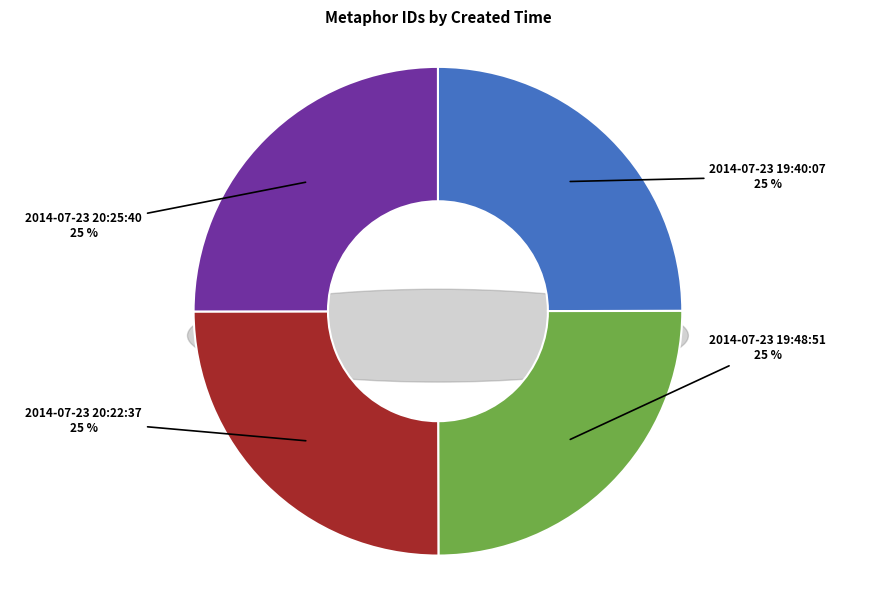

The 2014-07-23 19:48:51 slice represents 36% of the pie. True or false?

False